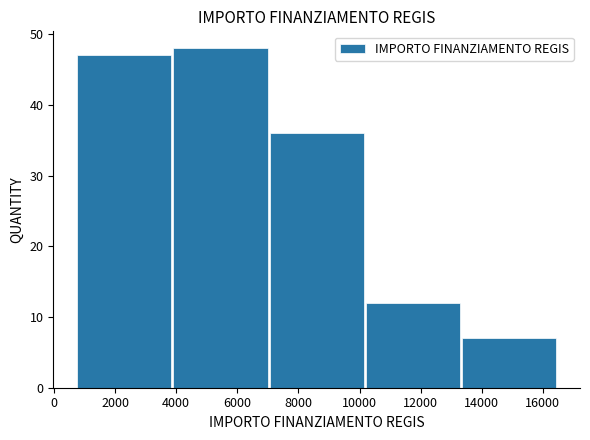

Reading left to right, list every bar in this chart as the range it spans on the x-axis followed by its height. Neither the bar edges nor the heights are printed on the chart, so give them approximately, as read against the axes.

800 to 3800: 47
3800 to 7000: 48
7000 to 10200: 36
10200 to 13400: 12
13400 to 16400: 7